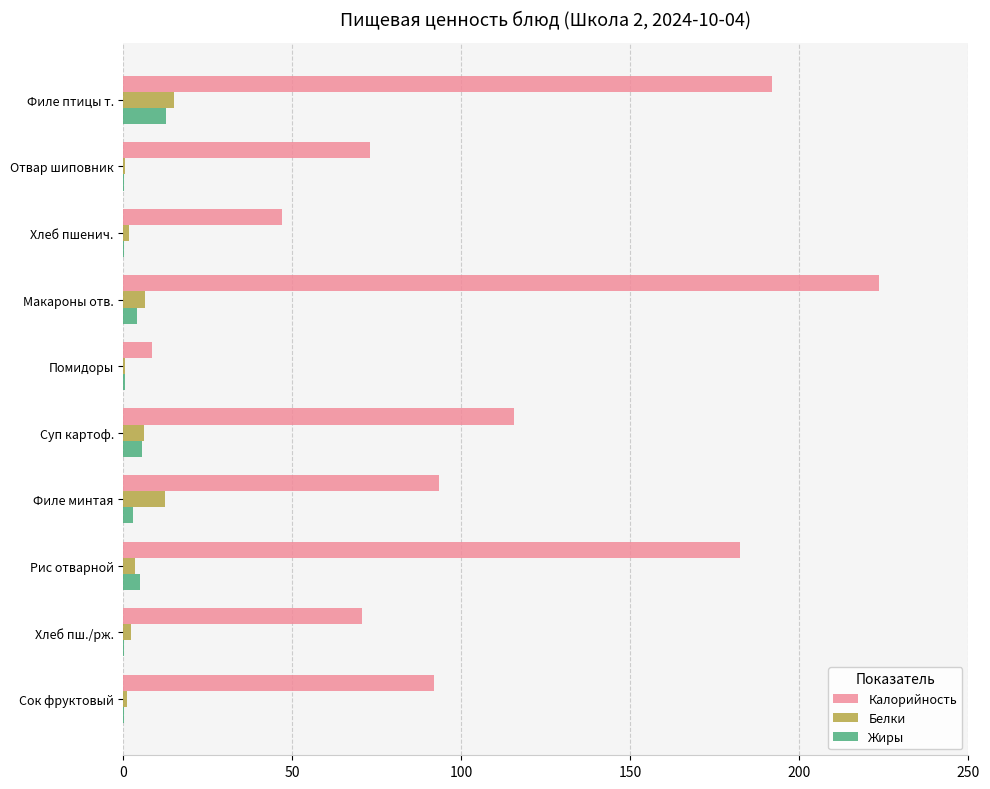

How many distinct data groups are displayed?

3